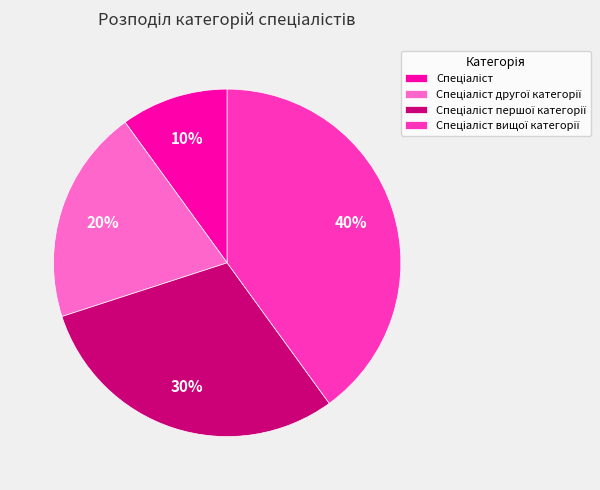

Is there any slice that represents more than half of the pie?

No